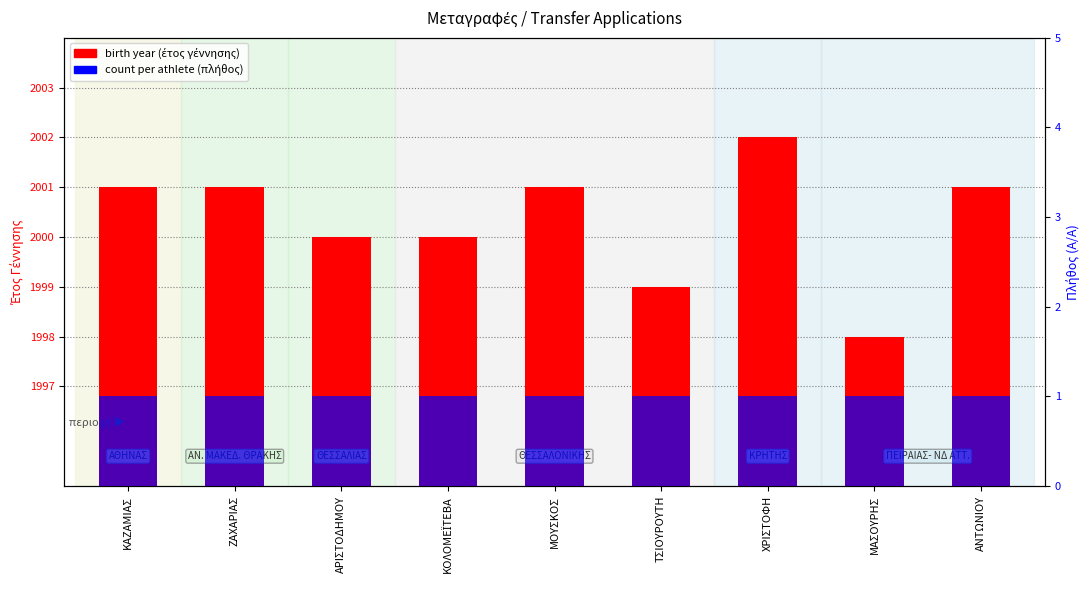

Between ΑΡΙΣΤΟΔΗΜΟΥ and ΧΡΙΣΤΟΦΗ, which series saw the biggest shift?

birth year